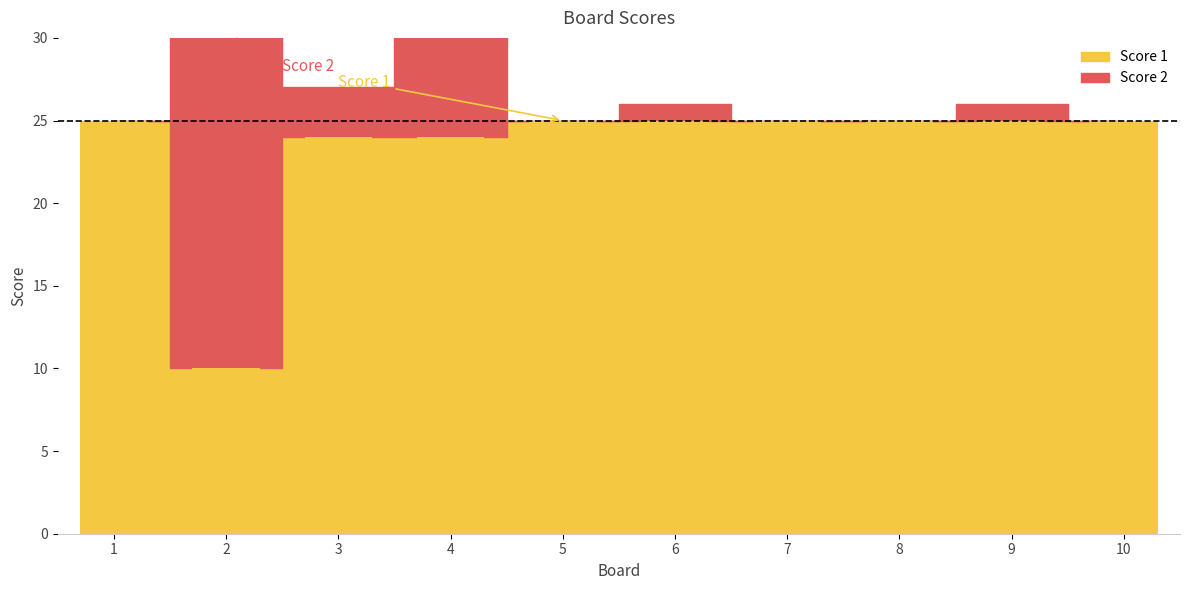

Between 2 and 5, which series saw the biggest shift?

Score 2